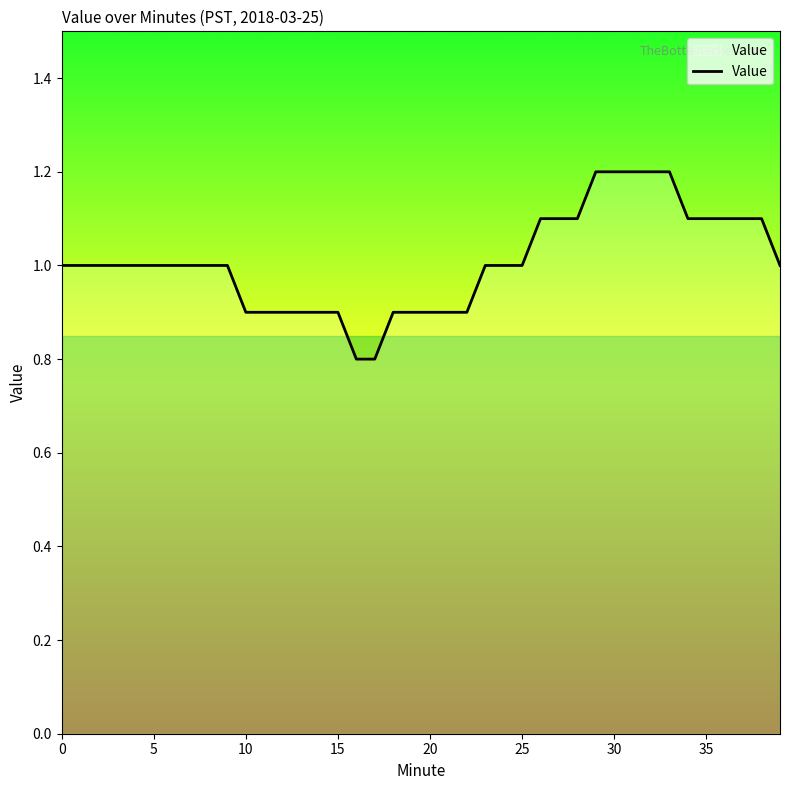

What is the minimum value shown in the chart?

0.8